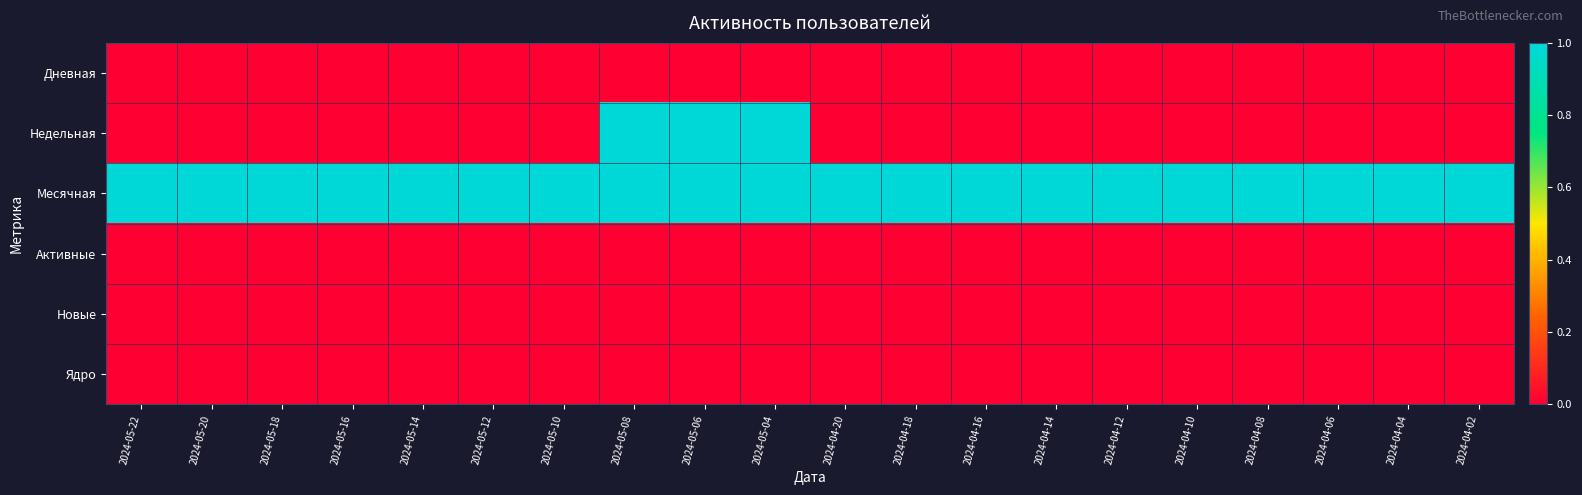

What is the greatest value displayed?

1